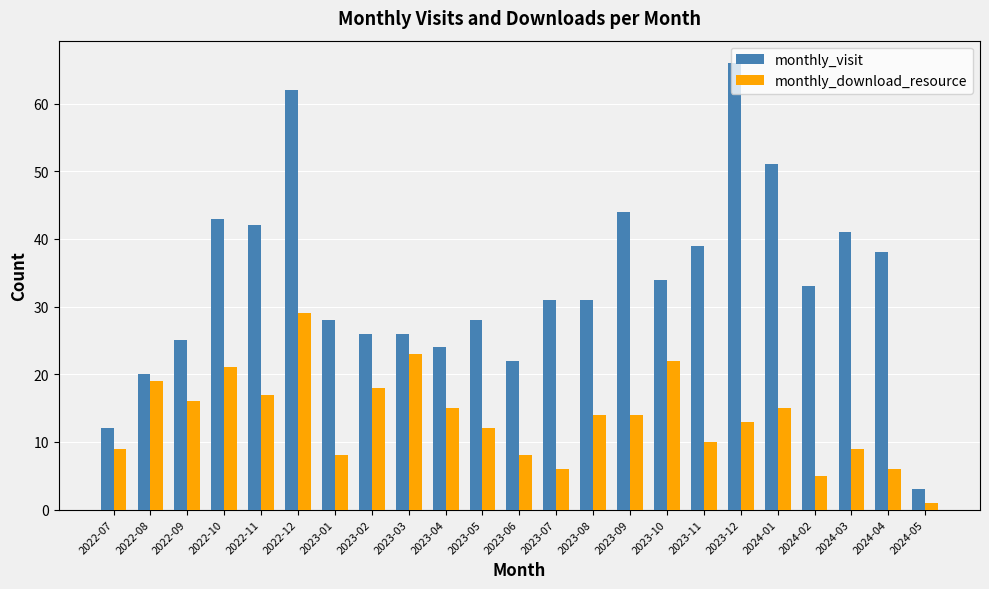

At which label does monthly_download_resource first exceed 14?

2022-08